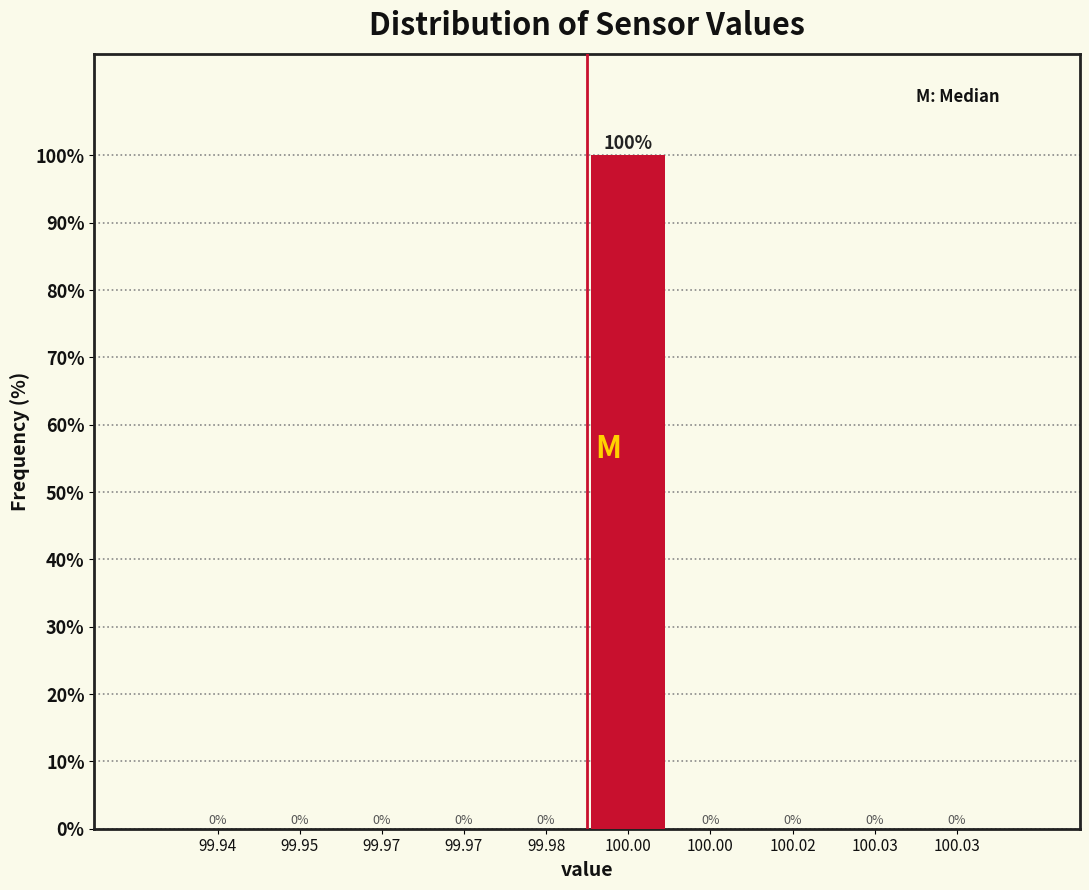

Are the bars horizontal?

No